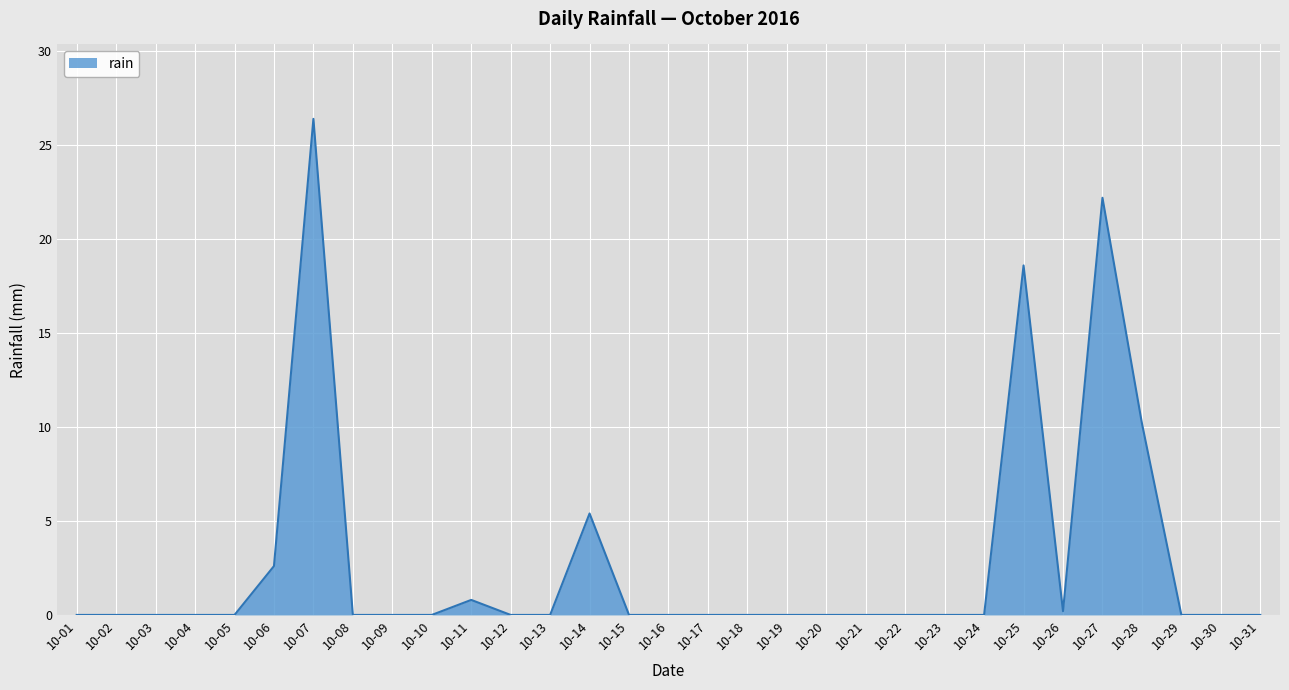

True or false: the data shows 0.0 at 10-08.

True